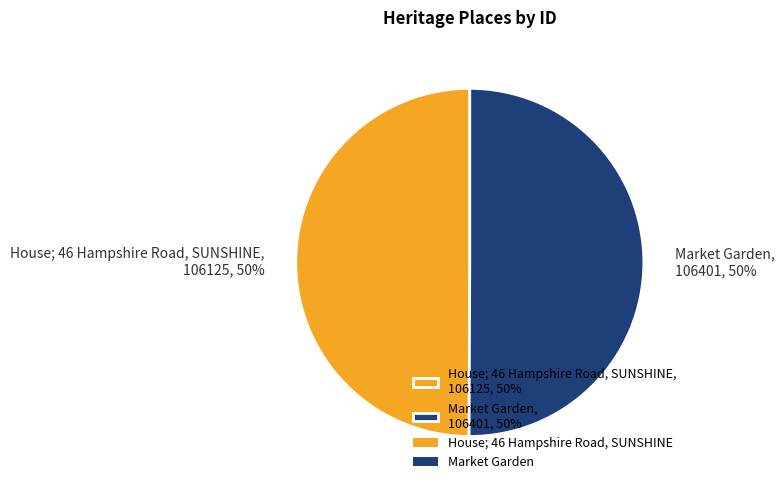

Do House; 46 Hampshire Road, SUNSHINE, 106125, 50% and Market Garden, 106401, 50% together represent more than half of the pie?

Yes